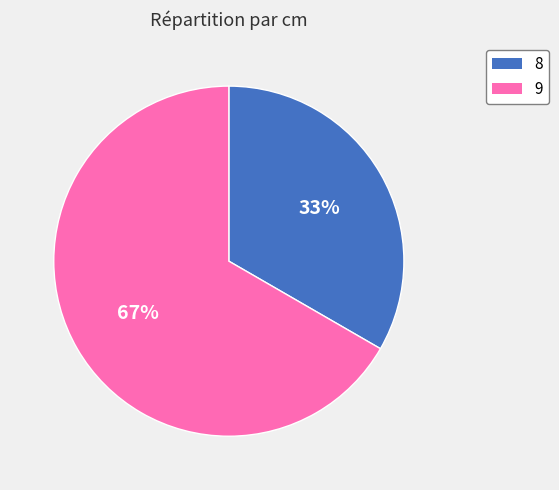

Do 9 and 8 together represent more than half of the pie?

Yes